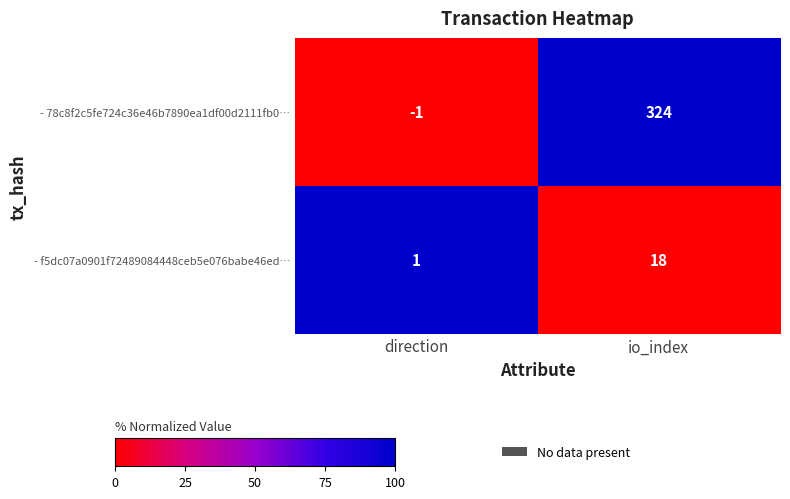

Which series has the widest spread of values?

- 78c8f2c5fe724c36e46b7890ea1df00d2111fb0…